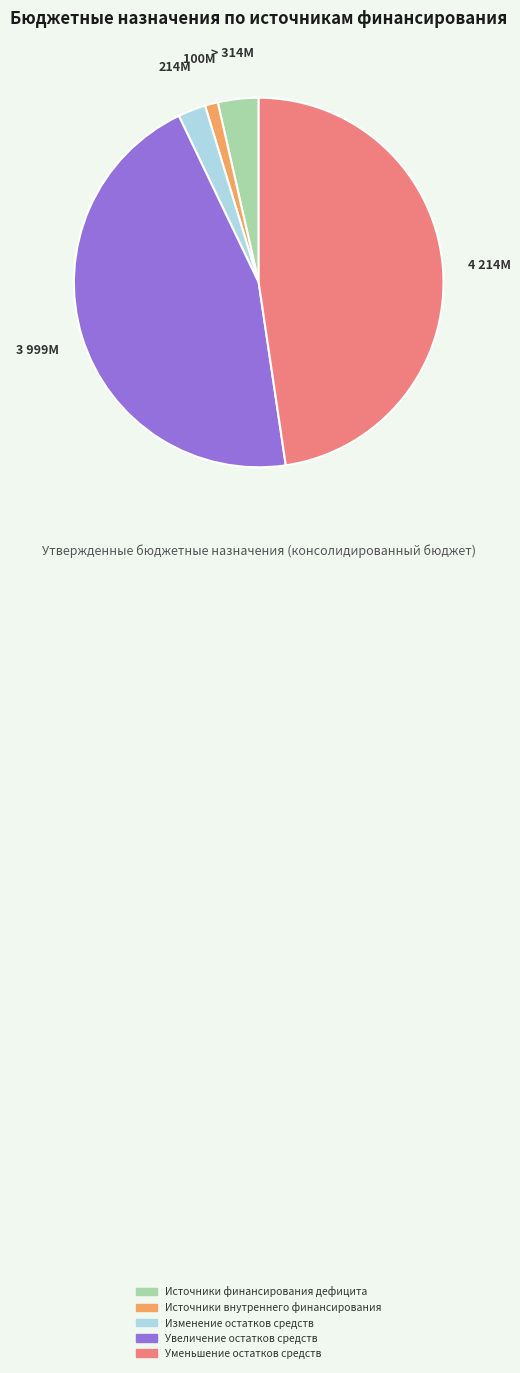

True or false: Увеличение остатков средств accounts for 54% of the total.

False